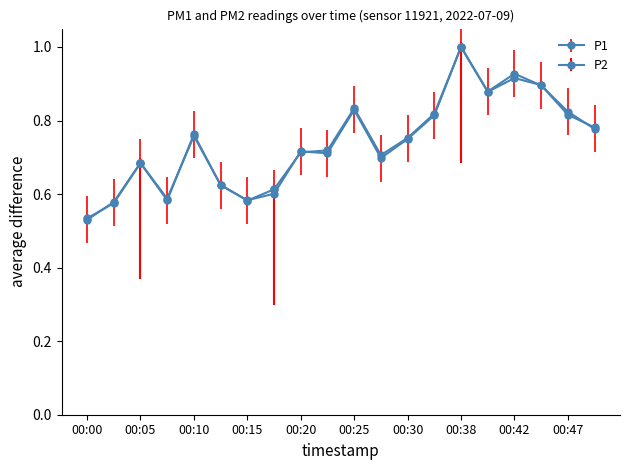

Between 00:17 and 00:42, which series saw the biggest shift?

P1